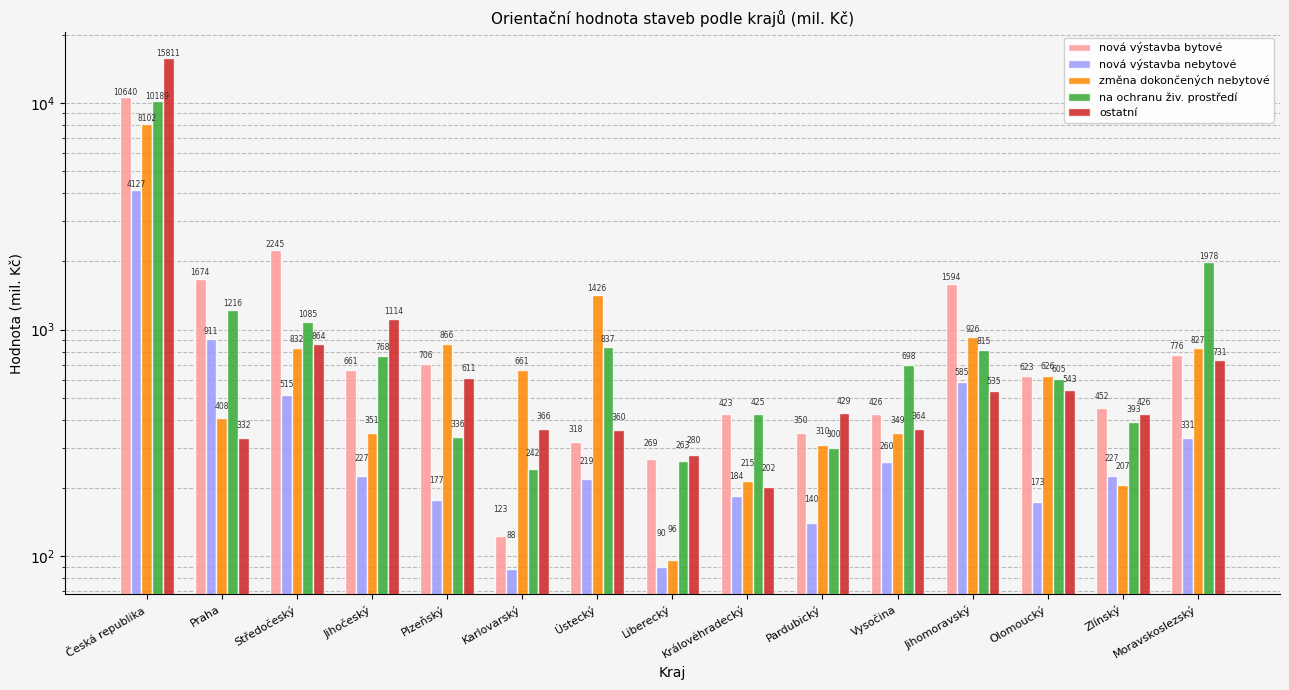

List the series in order of their peak value, highest first.

ostatní, nová výstavba bytové, na ochranu živ. prostředí, změna dokončených nebytové, nová výstavba nebytové